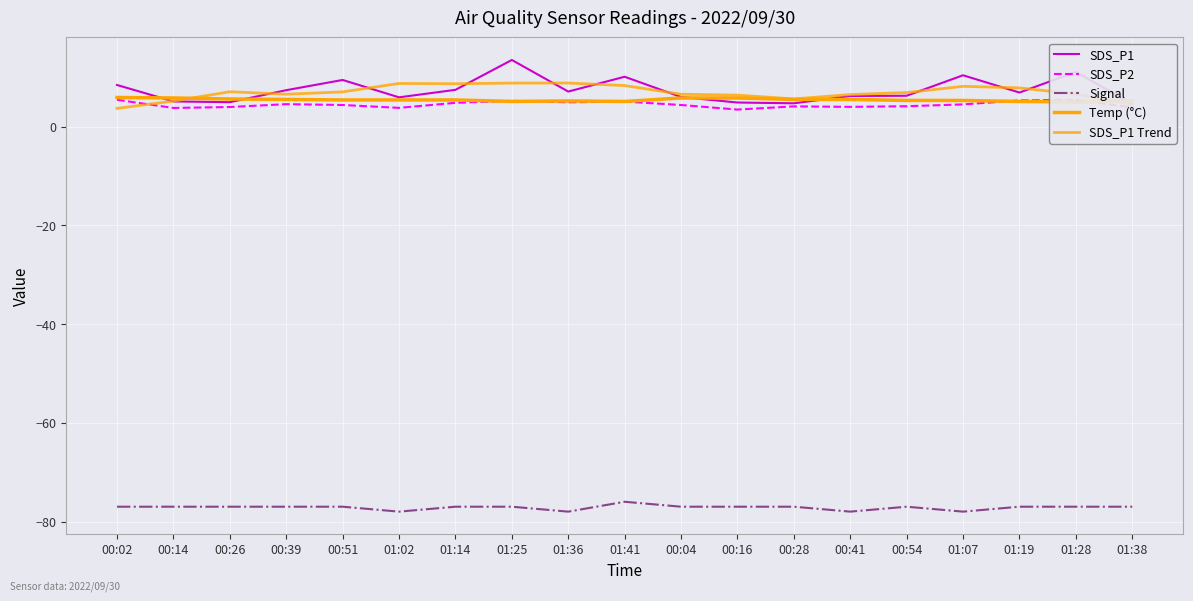

What is the average value of the SDS_P1 Trend series?

6.9